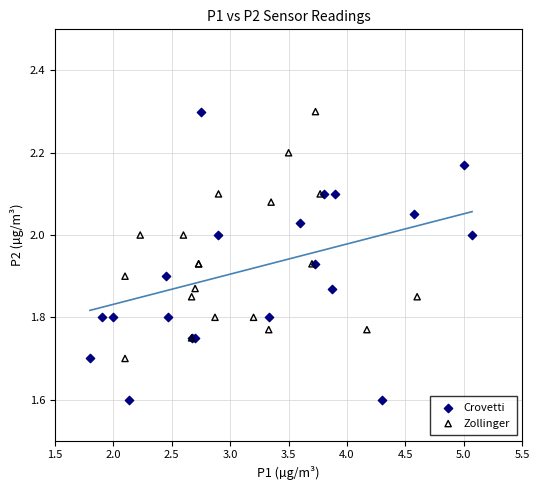

Which series reaches the minimum Y coordinate?

Crovetti